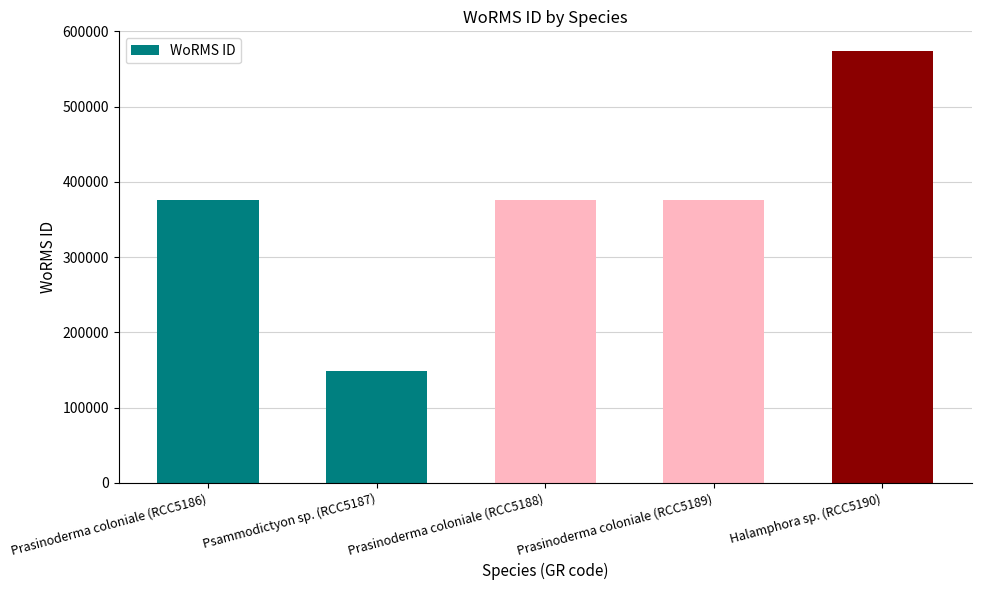

What is the sum of the values at Prasinoderma coloniale (RCC5189) and Psammodictyon sp. (RCC5187)?

525097